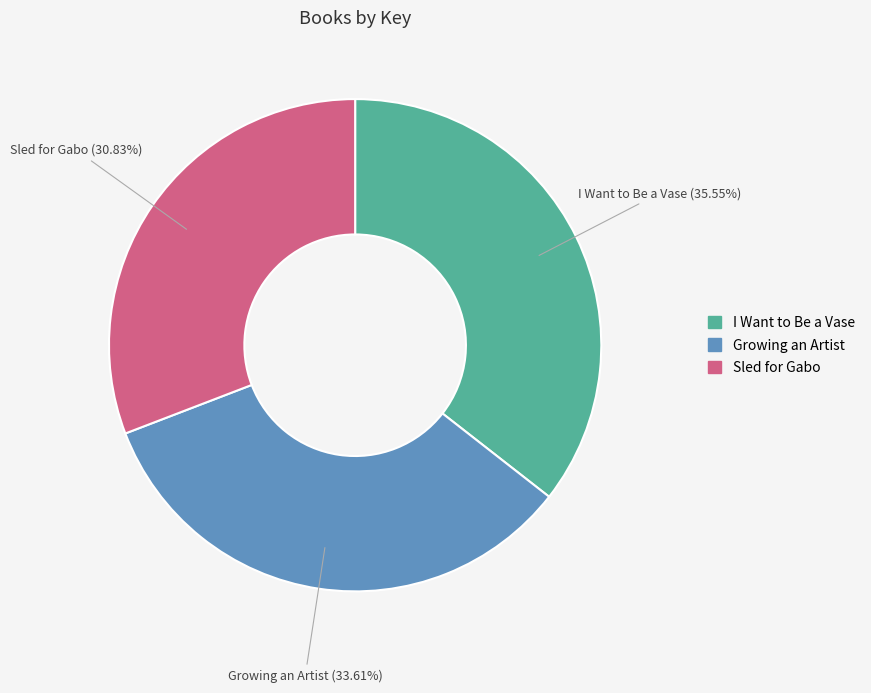

Does Growing an Artist represent more than half of the total?

No